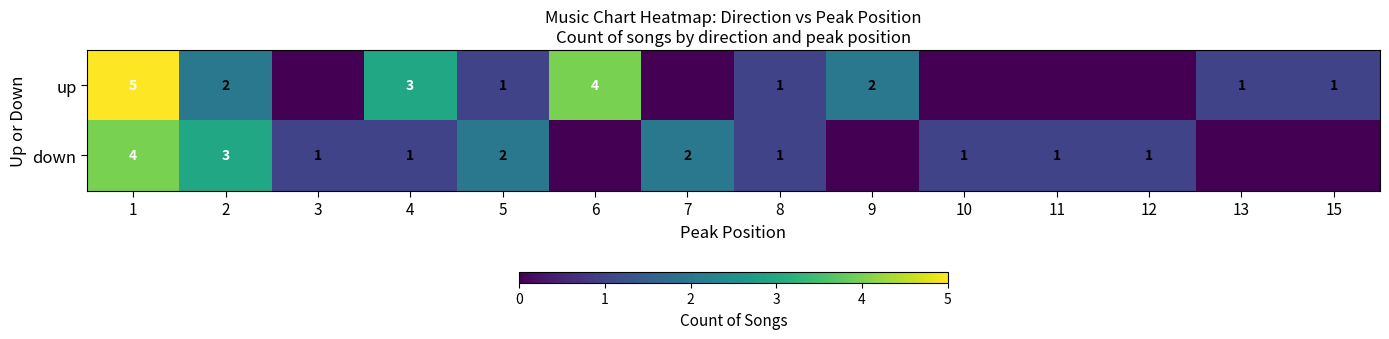

The down series shows 1 at 5. True or false?

False